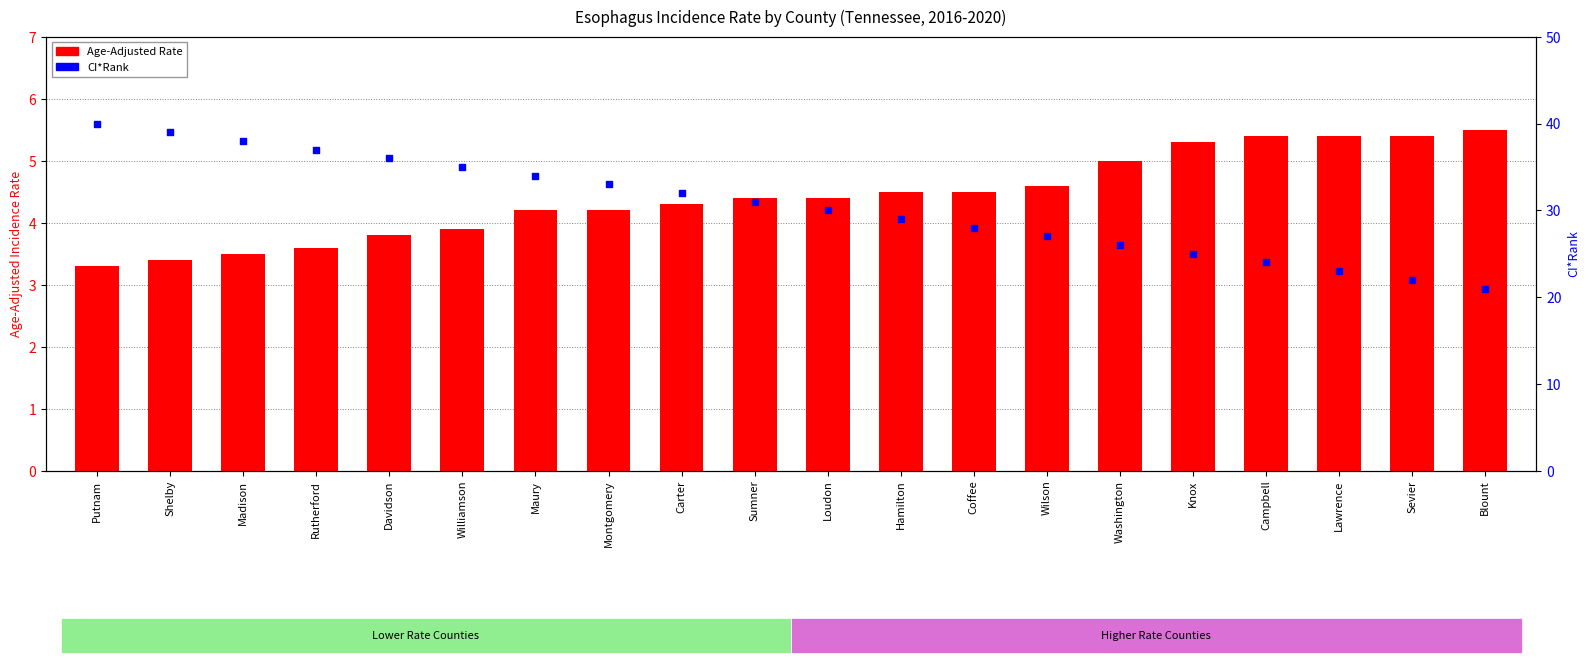

What are all the series names shown in the legend?

Age-Adjusted Rate, CI*Rank